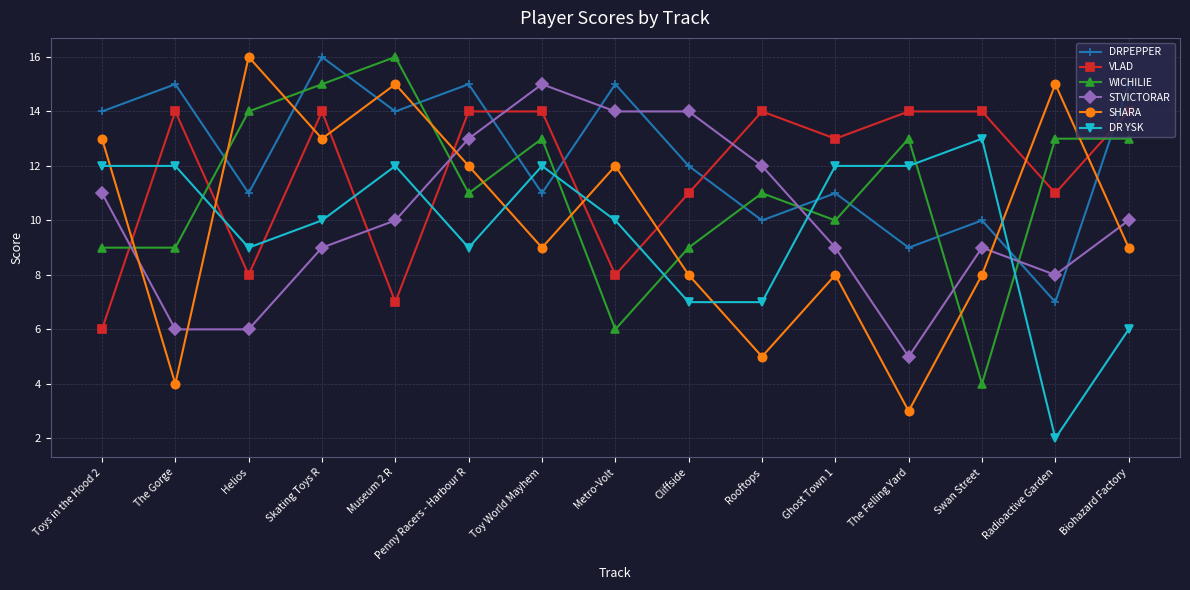

At which label does DRPEPPER reach its minimum?

Radioactive Garden